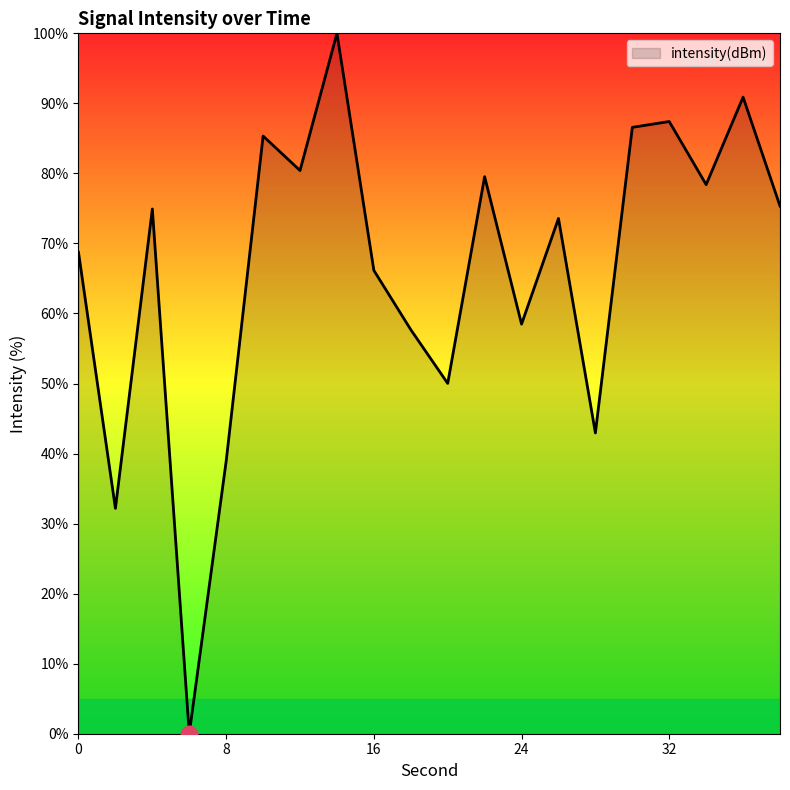

What is the greatest value displayed?

100.0